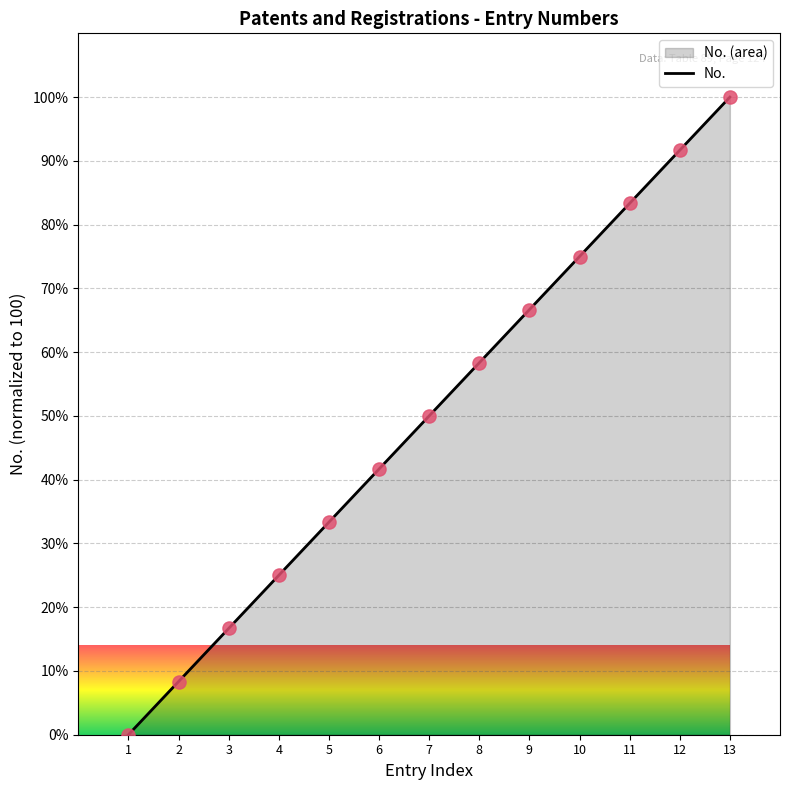

What is the change in value from 5 to 8?

+25.0